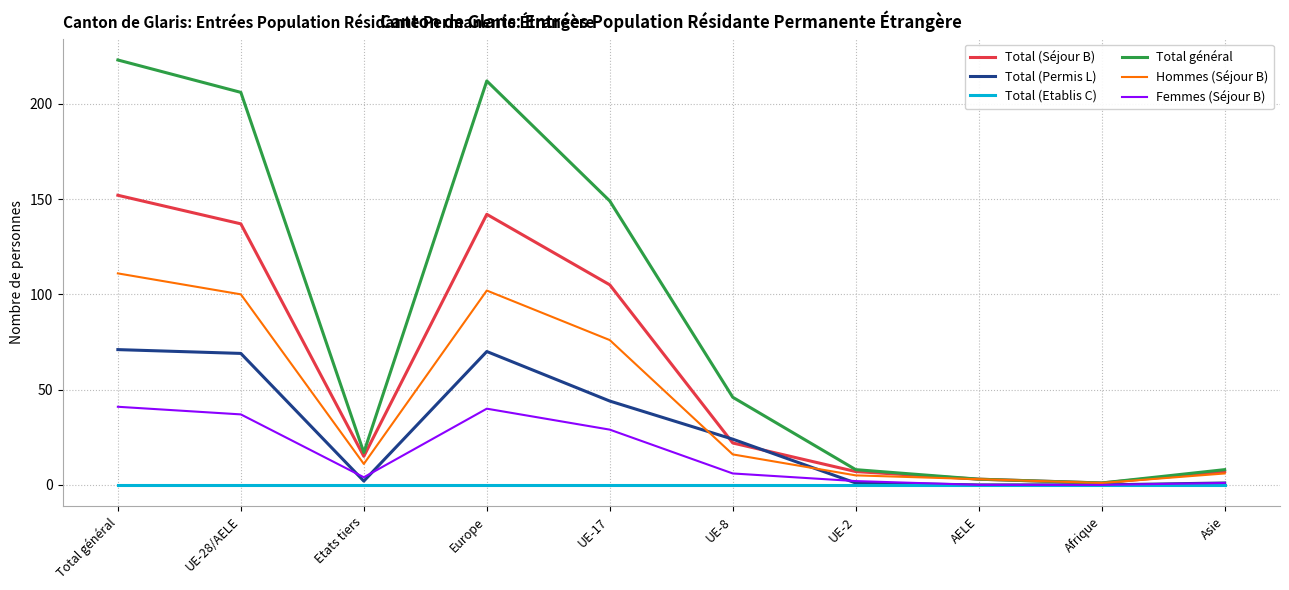

Is this an area chart (filled region under the line)?

No